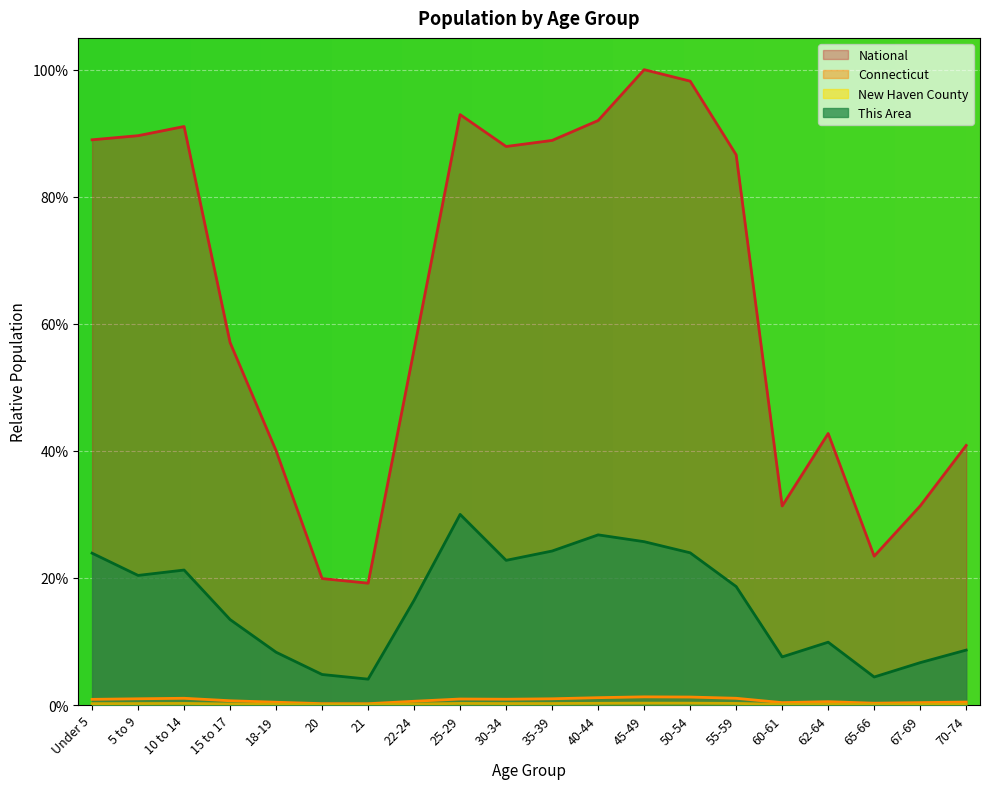

Which series changed the most between 20 and 25-29?

National